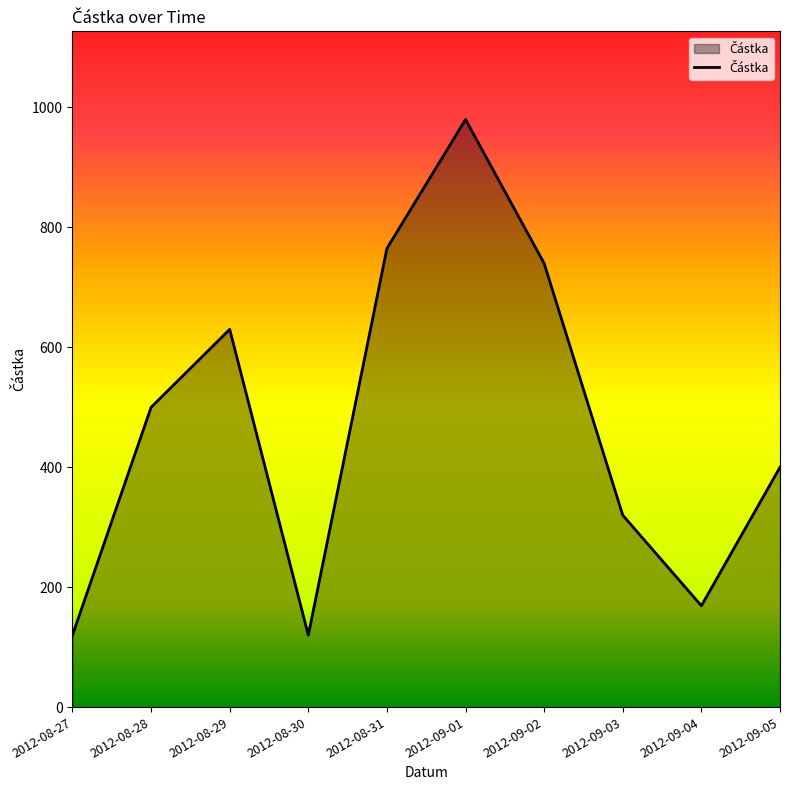

Is it true that the value at 2012-08-29 is 630?

True